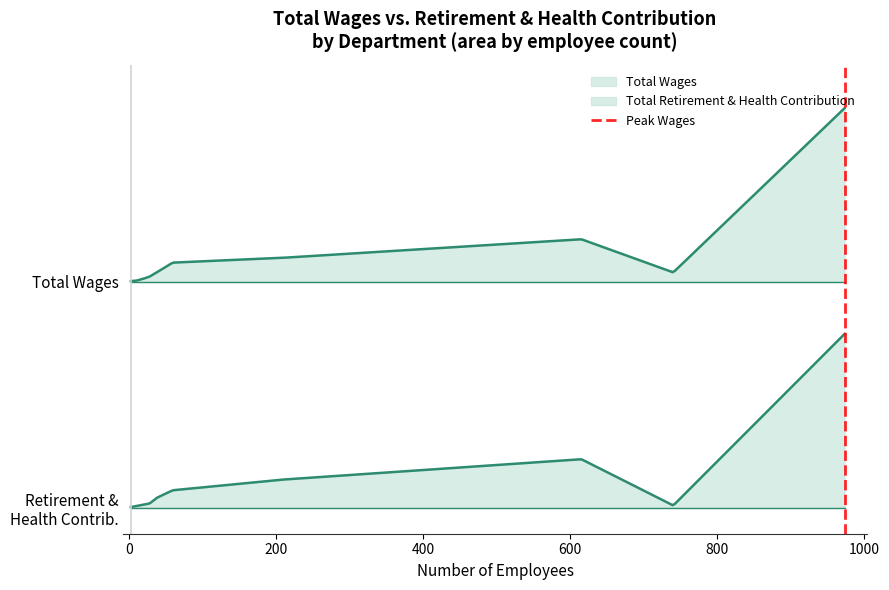

What value does the data have at 0?

1